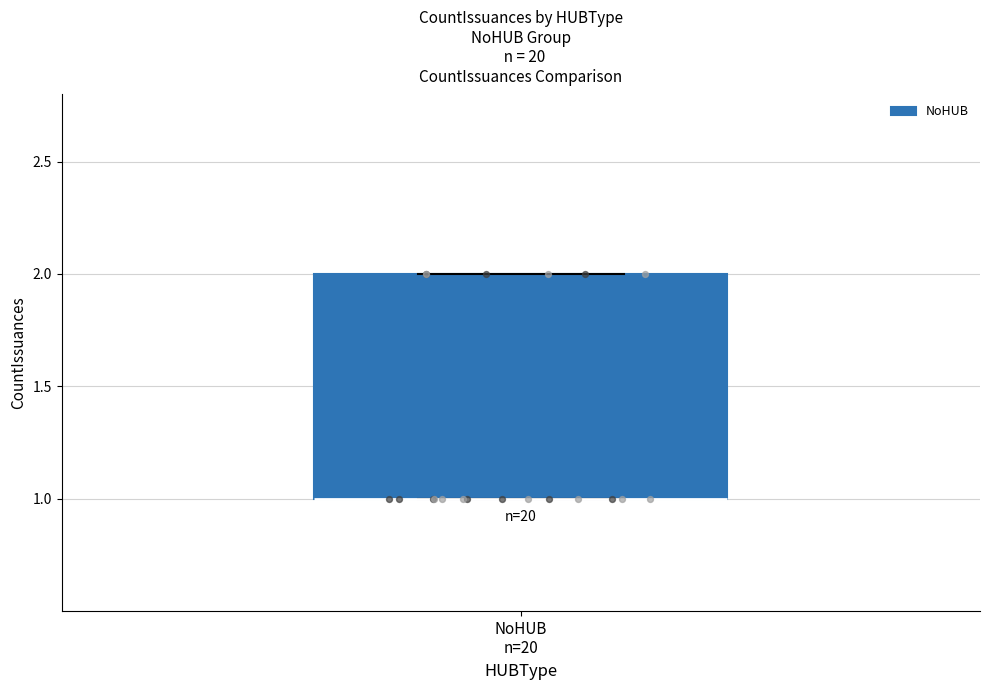

Read this box plot against the y-axis: the position of the median line, the range covered by the box, and the ends of both whiskers. The values are not printed on the chart, so give them approximately, as read against the axis.

median 1 (drawn on the box's lower edge), box 1 to 2, whiskers 1 to 2